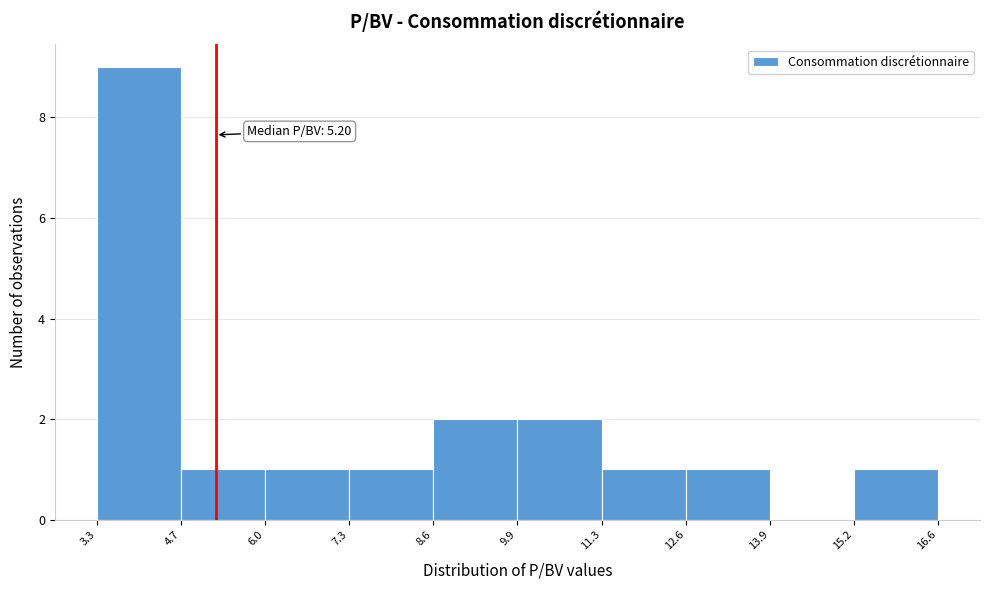

Which range on the x-axis has the tallest bar?

3.3 to 4.7